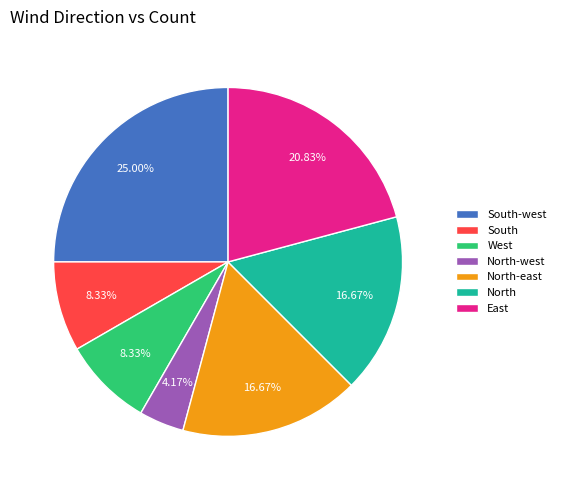

What percentage is the South slice, to the nearest percent?

8%